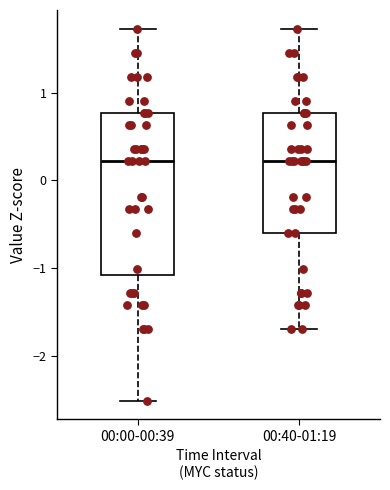

Where does the upper whisker of the box for 00:40-01:19 end on the y-axis? The values are not printed on the chart, so give them approximately, as read against the axis.

1.7